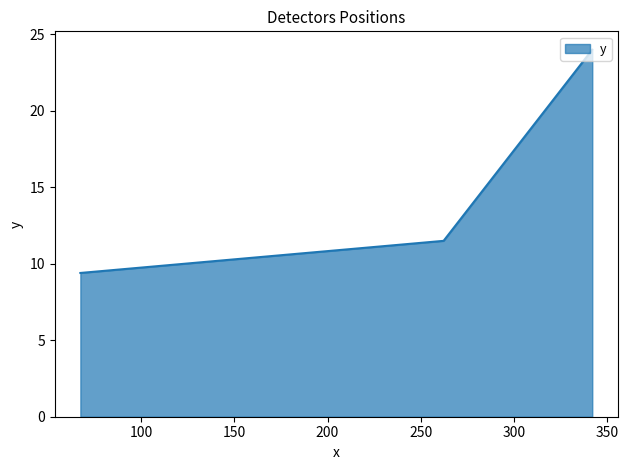

What is the change in value from 262.25 to 67.4?

-2.1